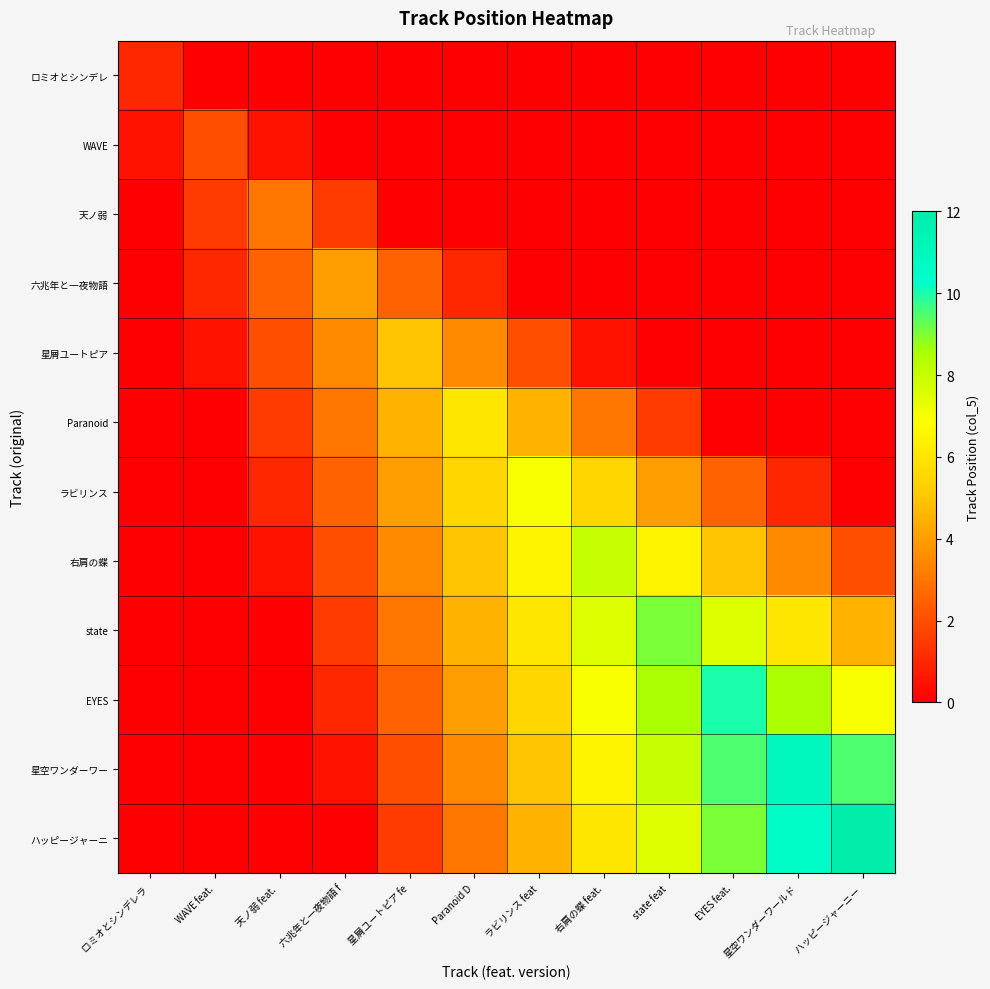

At which category is the sum across all series the highest?

state feat